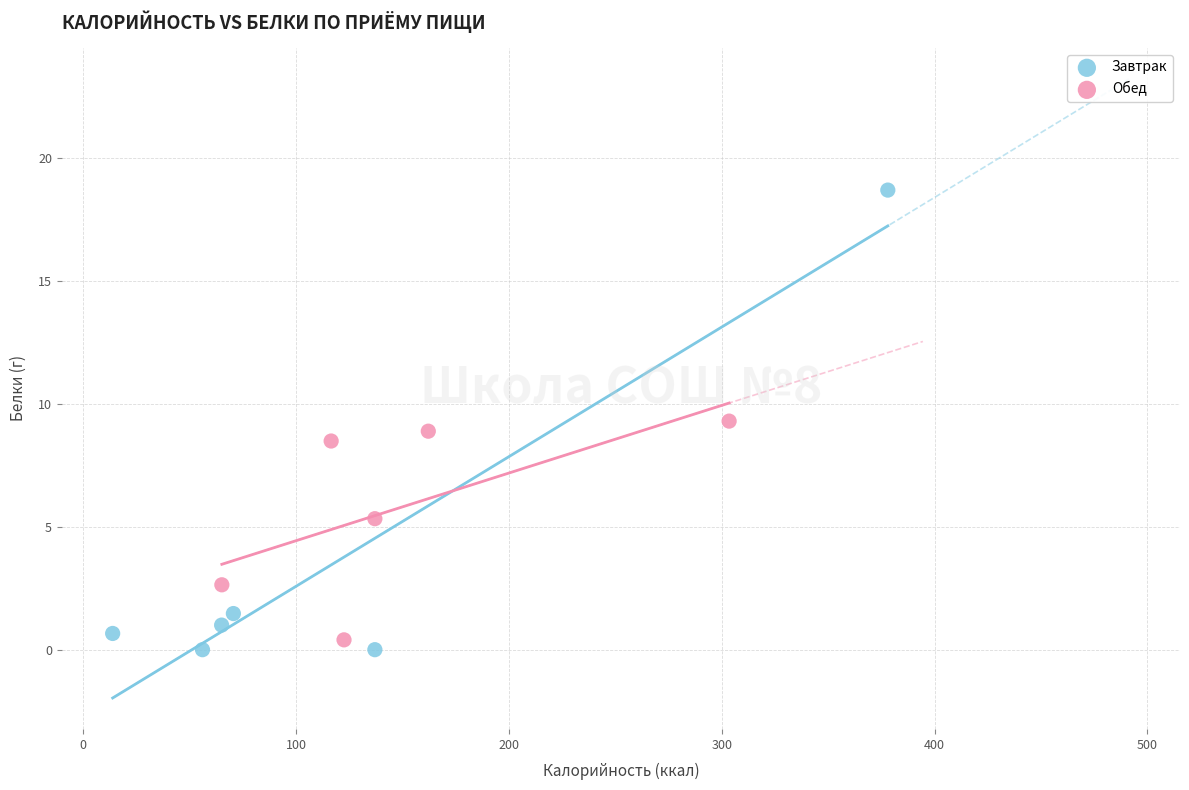

Which series contains the highest Y value?

Завтрак